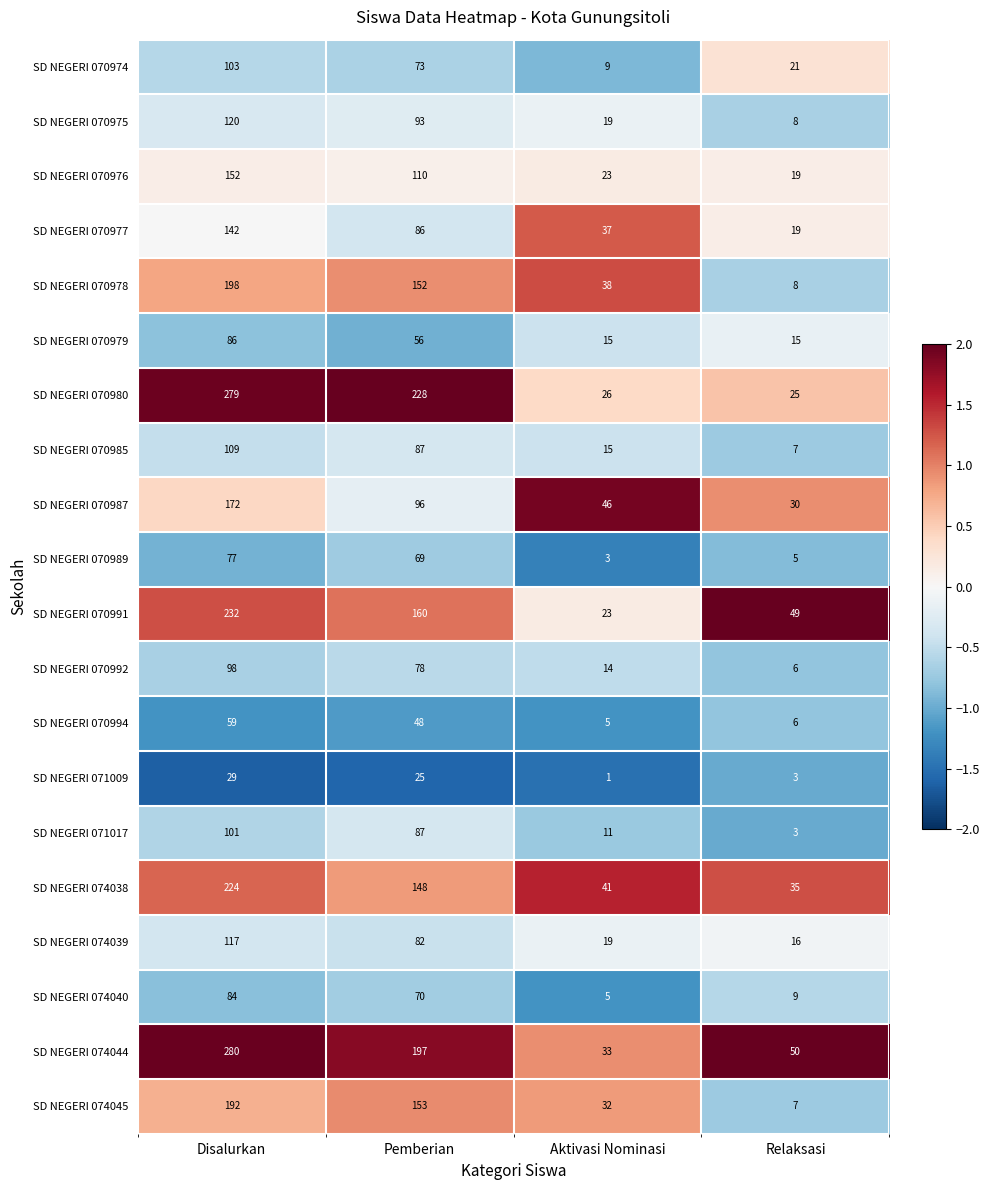

What is the difference between the highest and lowest values at Disalurkan?

251